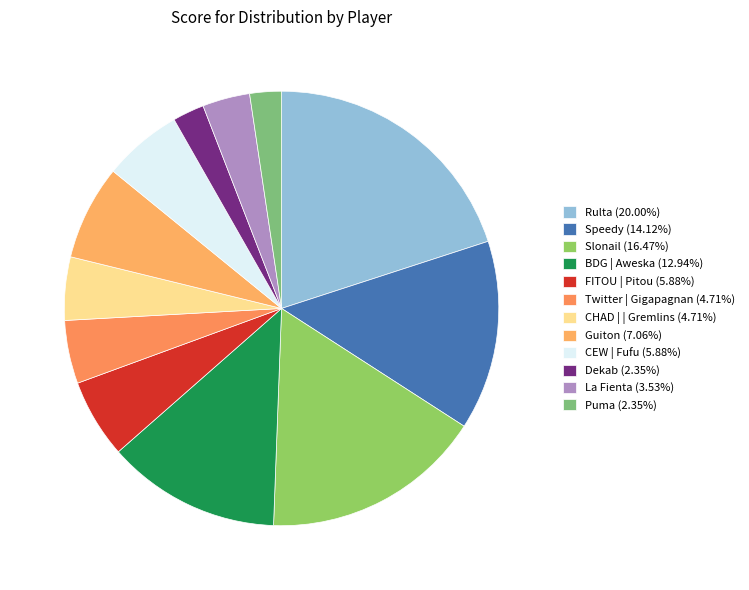

Which category has the biggest portion of the pie?

Rulta